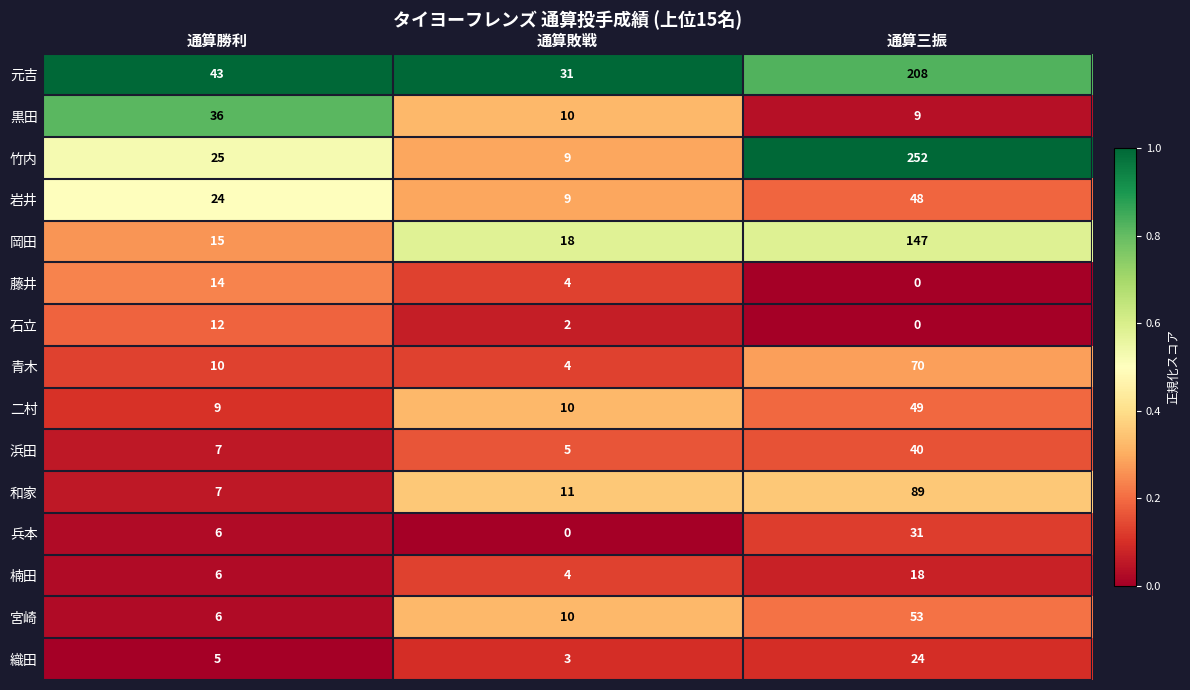

How many data points does each series have?

3